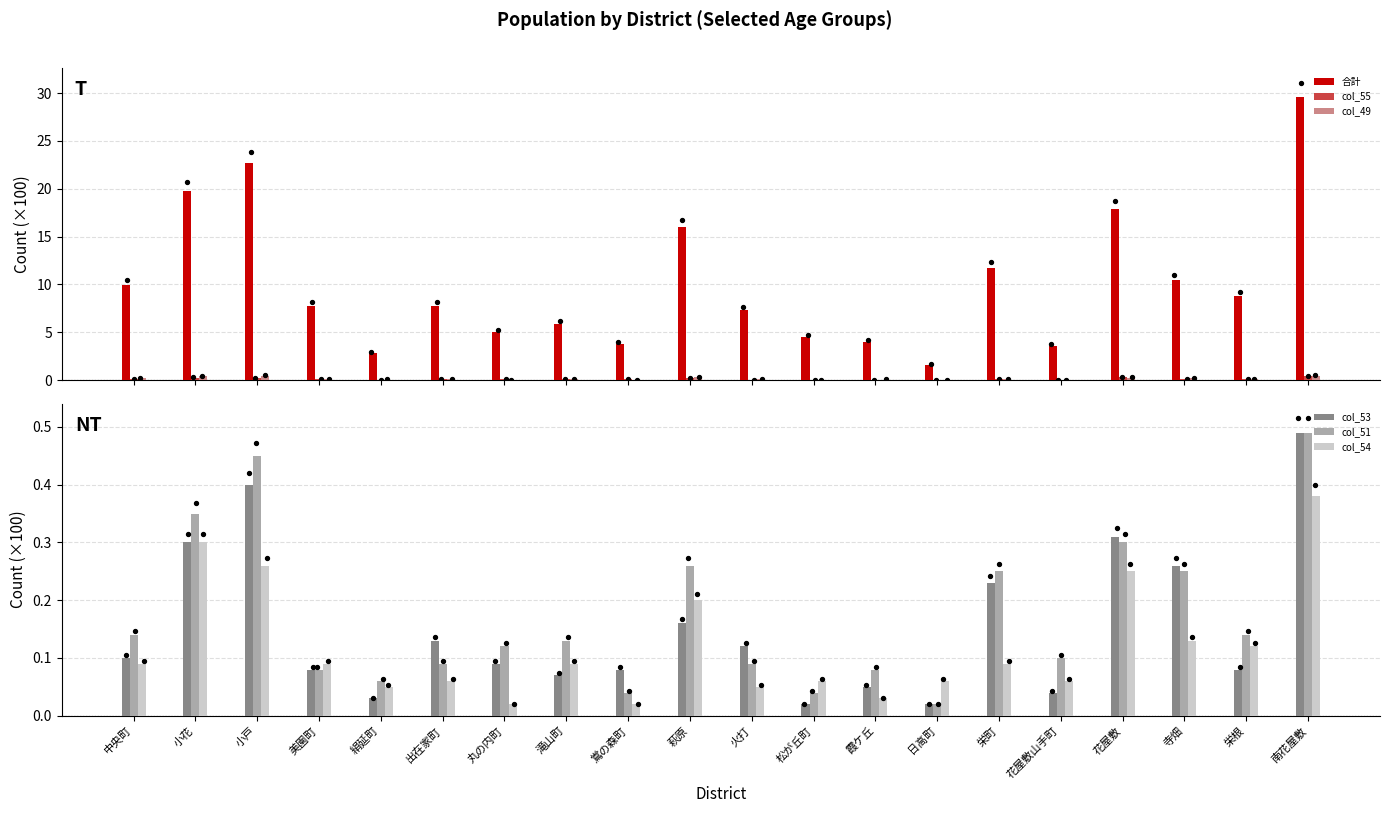

What is the total value across all series at 萩原?

17.1